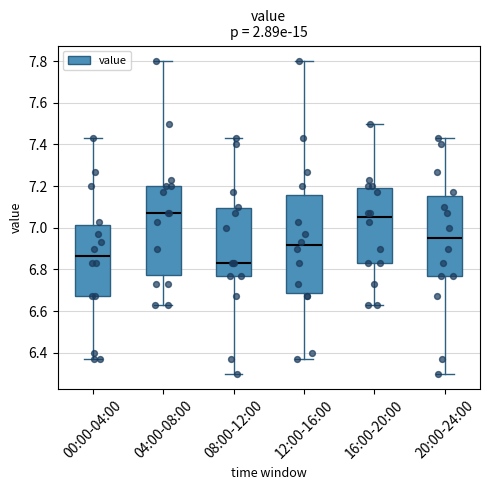

Reading left to right, transcribe this box plot: for each box, give where its median line is, the range the box spans, and where its two whiskers end, as read against the y-axis. The values are not printed on the chart, so give them approximately, as read against the axis.

00:00-04:00: median 6.86, box 6.68 to 7.02, whiskers 6.38 to 7.44
04:00-08:00: median 7.08, box 6.78 to 7.20, whiskers 6.64 to 7.80
08:00-12:00: median 6.84, box 6.78 to 7.10, whiskers 6.30 to 7.44
12:00-16:00: median 6.92, box 6.68 to 7.16, whiskers 6.38 to 7.80
16:00-20:00: median 7.06, box 6.84 to 7.20, whiskers 6.64 to 7.50
20:00-24:00: median 6.96, box 6.78 to 7.16, whiskers 6.30 to 7.44